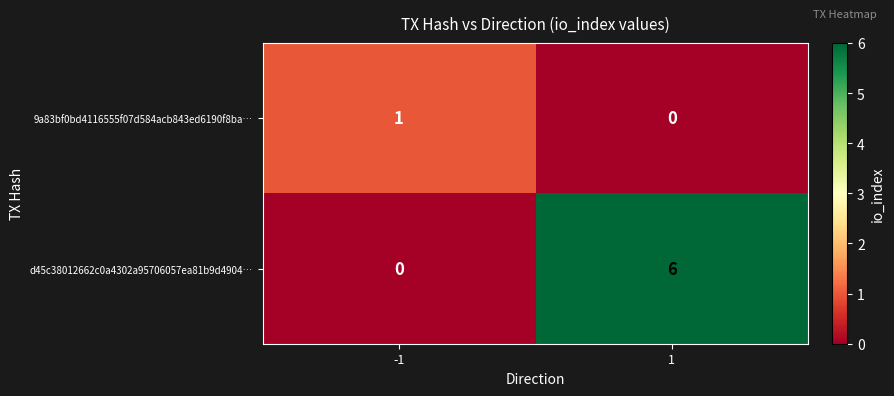

What is the sum of all d45c38012662c0a4302a95706057ea81b9d4904… values?

6